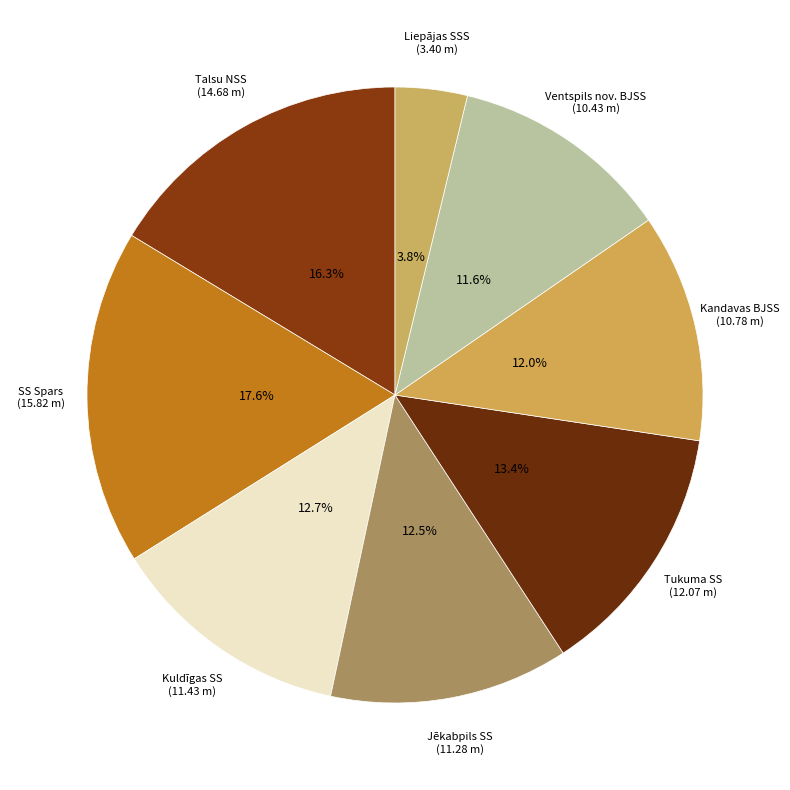

To the nearest percent, what is the difference between the largest and smallest slice percentages?

14%